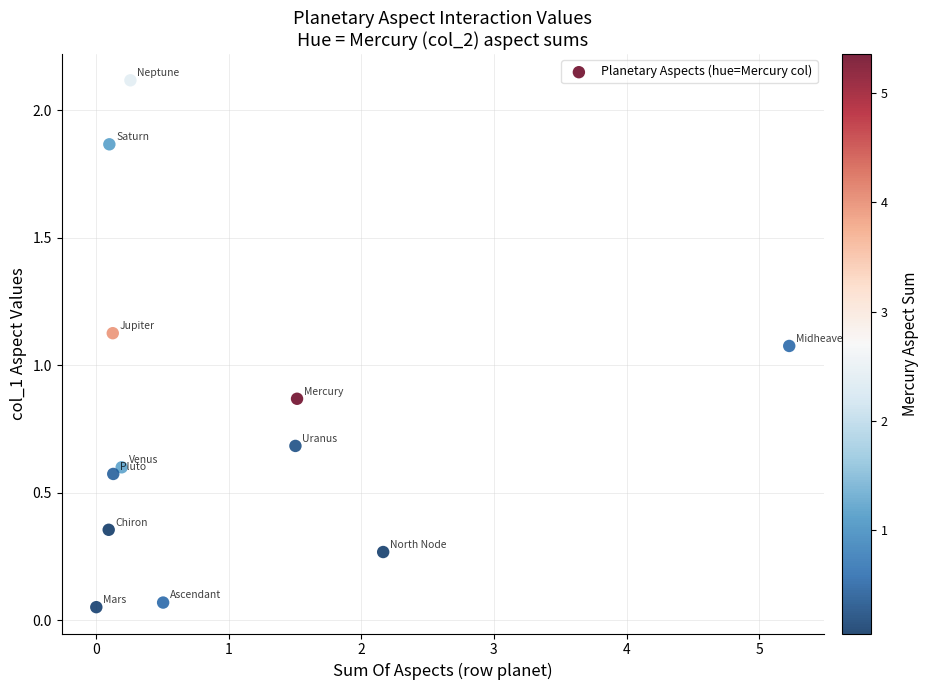

What is the range of Y values (max minus min)?

2.1